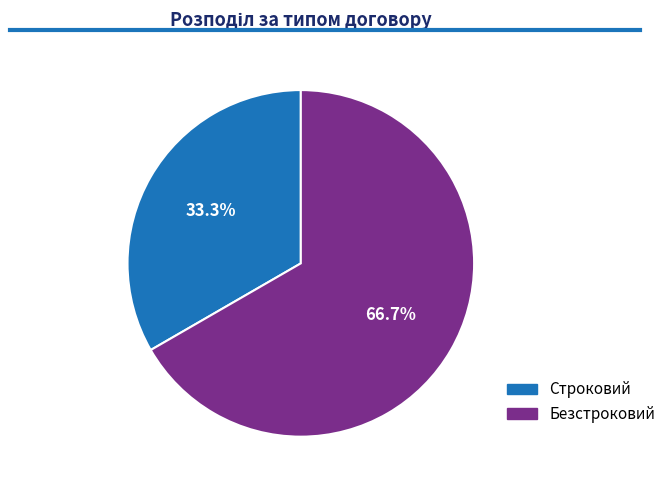

To the nearest percent, what is the difference between the Строковий and Безстроковий slice percentages?

33%